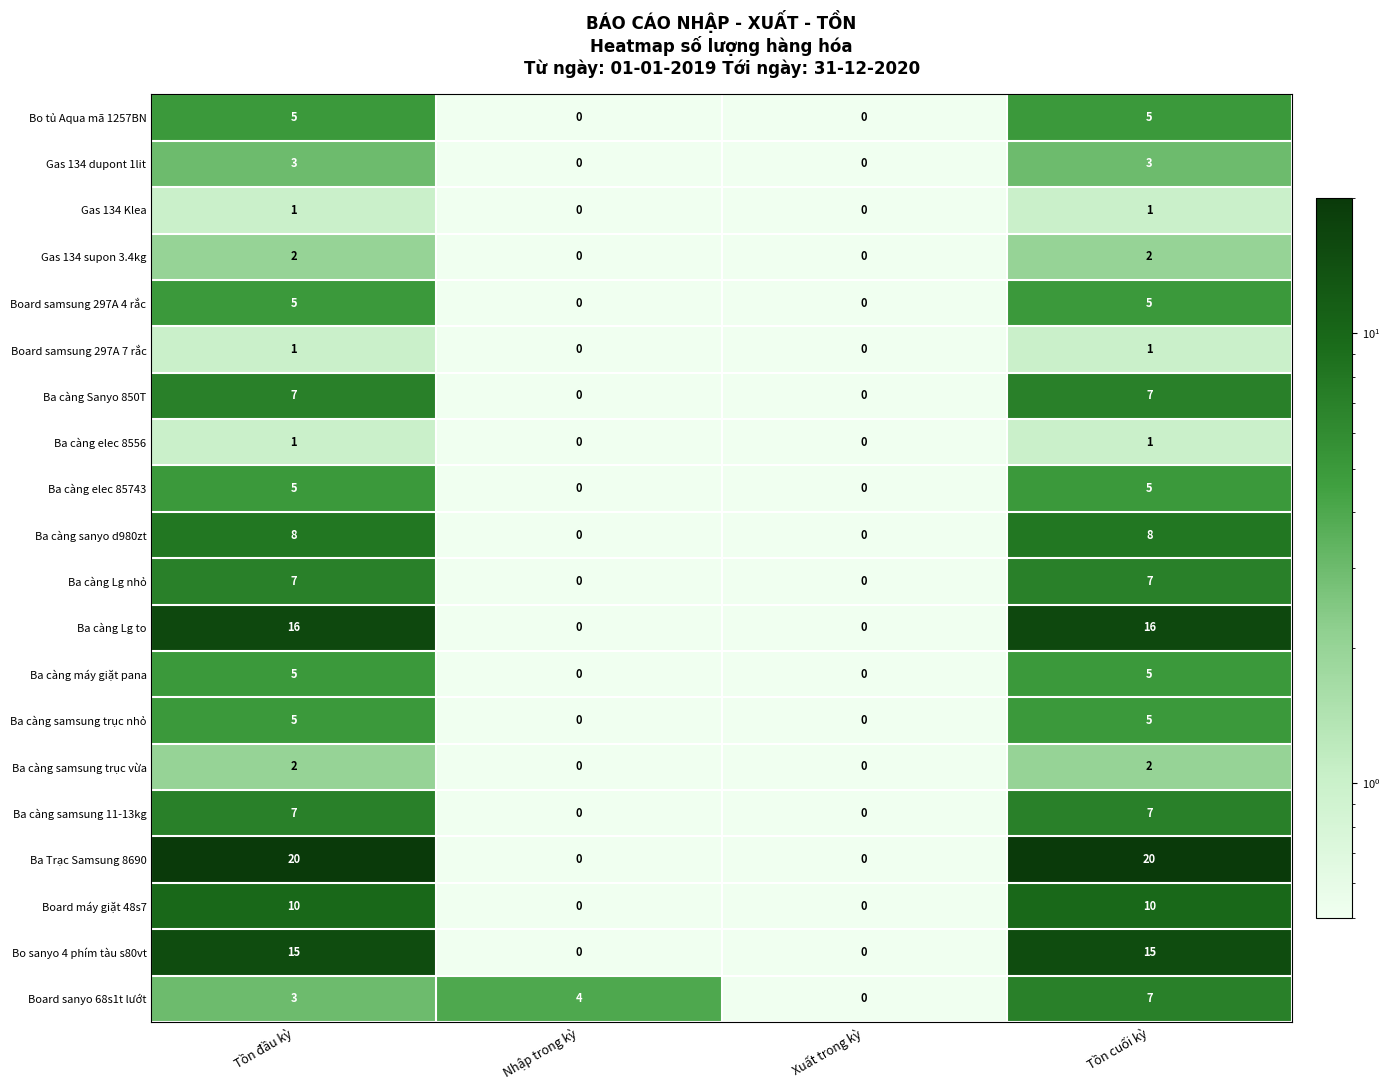

What is the sum of all Ba Trạc Samsung 8690 values?

40